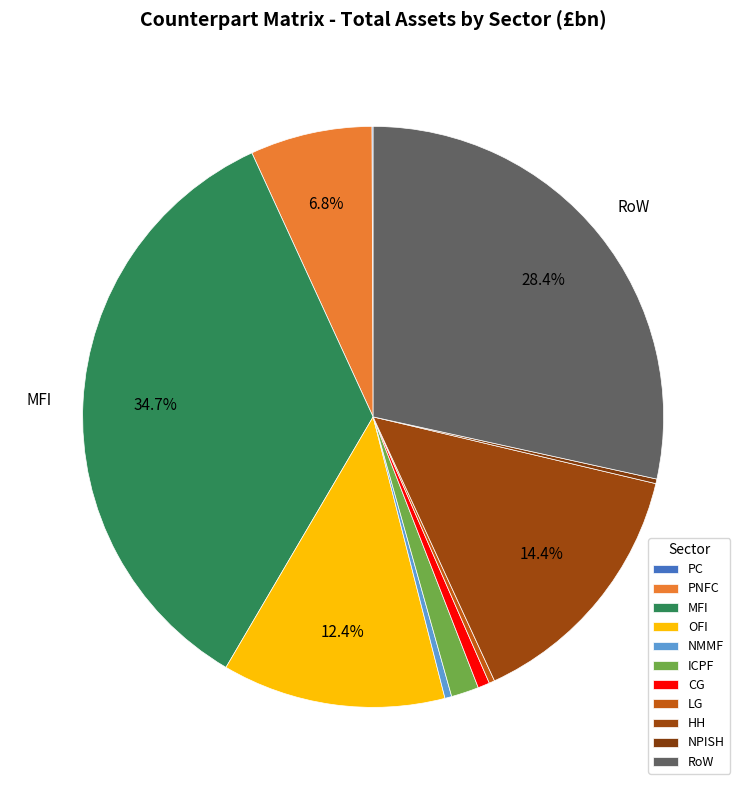

How many segments does this pie chart have?

11